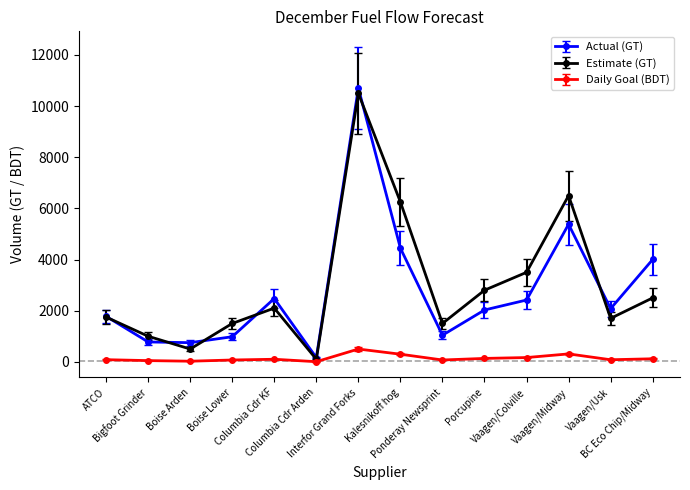

What is the total value across all series at BC Eco Chip/Midway?

6621.1